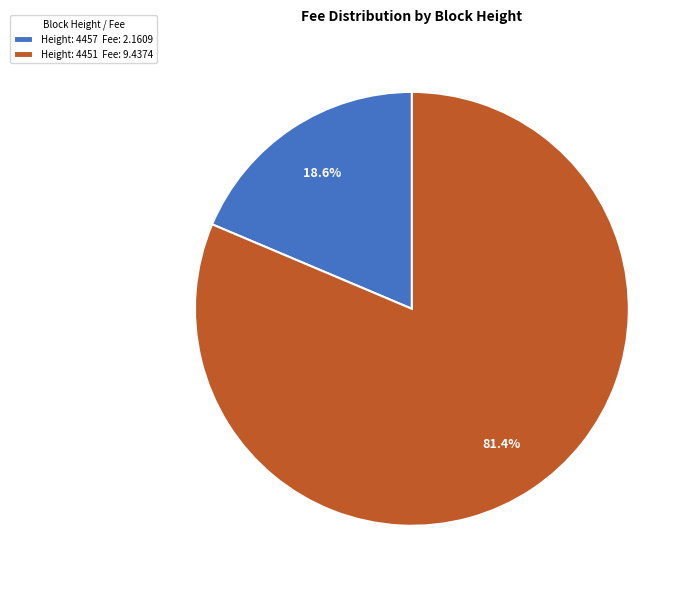

How many slices are in this pie chart?

2